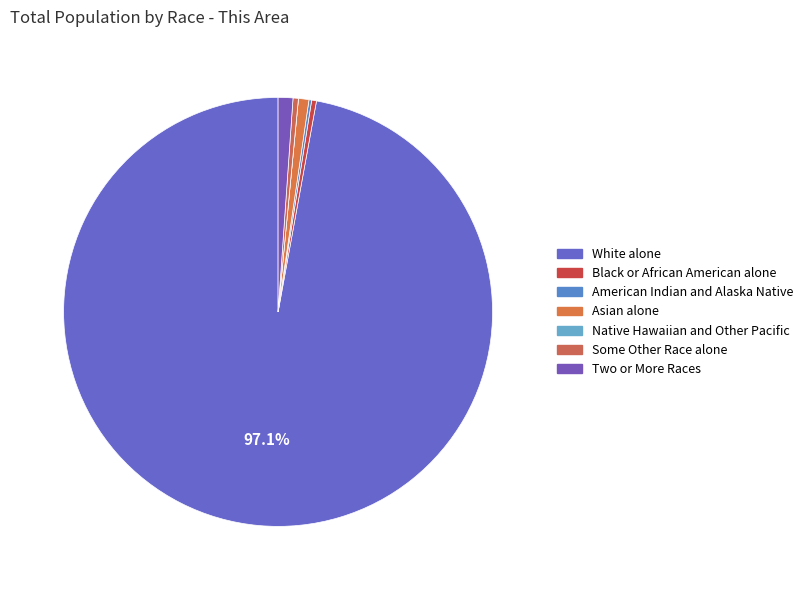

What is the largest slice in the pie chart?

White alone